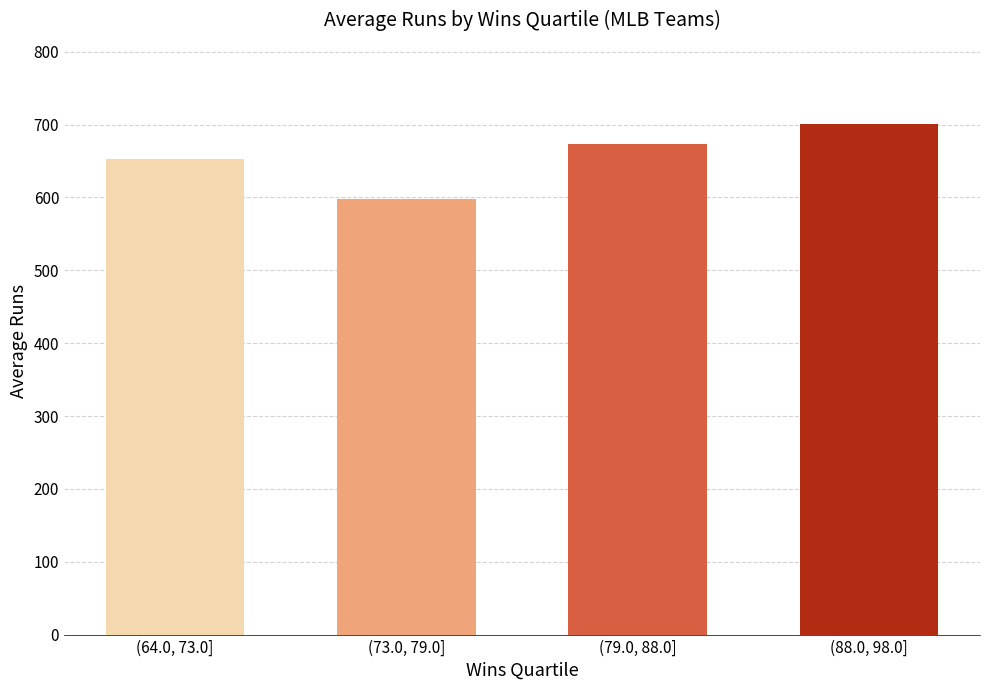

What is the change in value from (64.0, 73.0] to (73.0, 79.0]?

-54.9